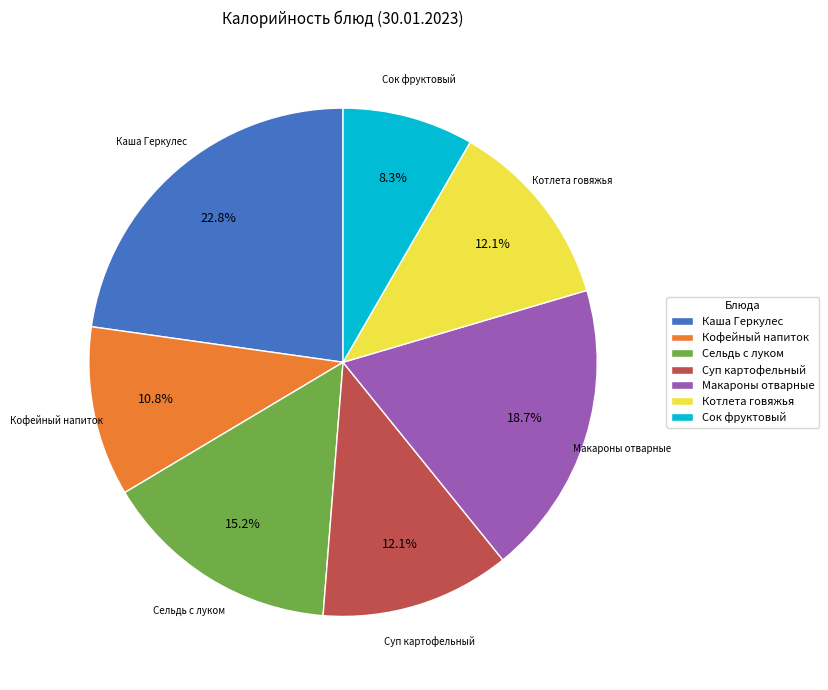

What portion of the pie excludes Каша Геркулес?

77.2%